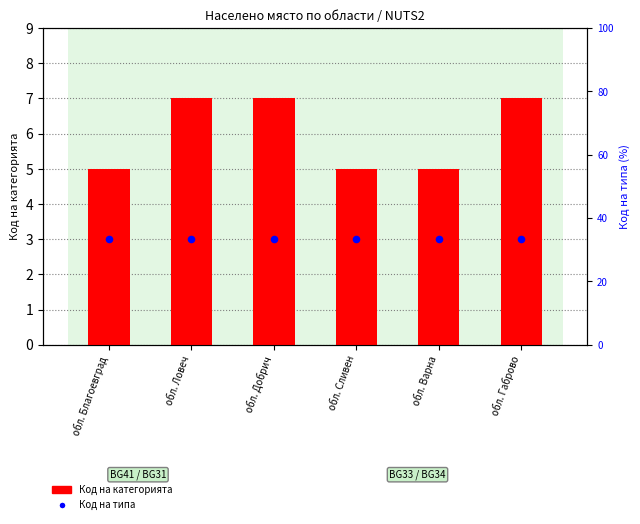

Is the value of Код на типа at обл. Добрич greater than the value of Код на категорията at обл. Добрич?

No